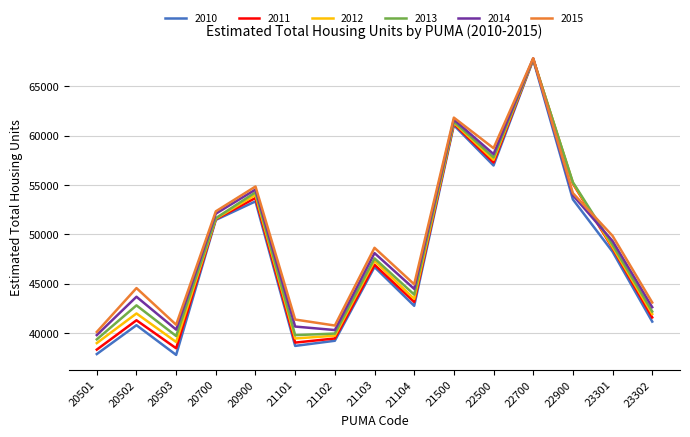

Where is 2011 nearest to the value 53037?

20900